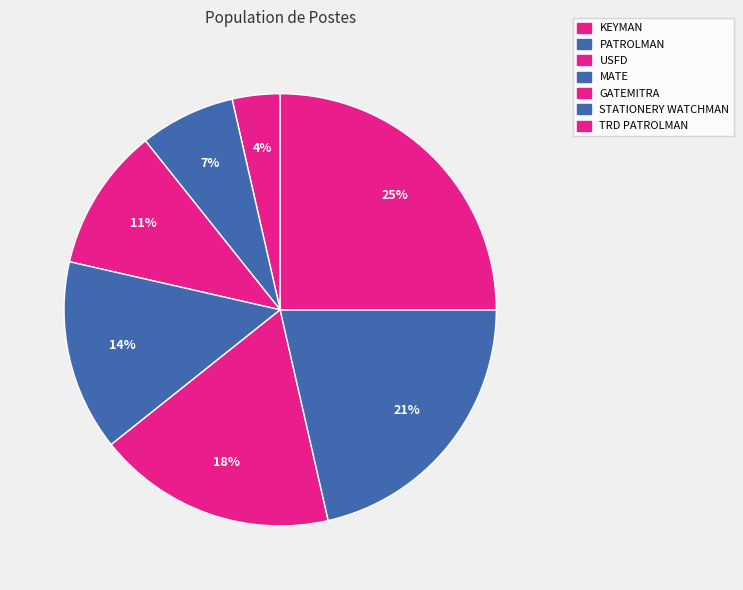

Do PATROLMAN and TRD PATROLMAN together represent more than half of the pie?

No